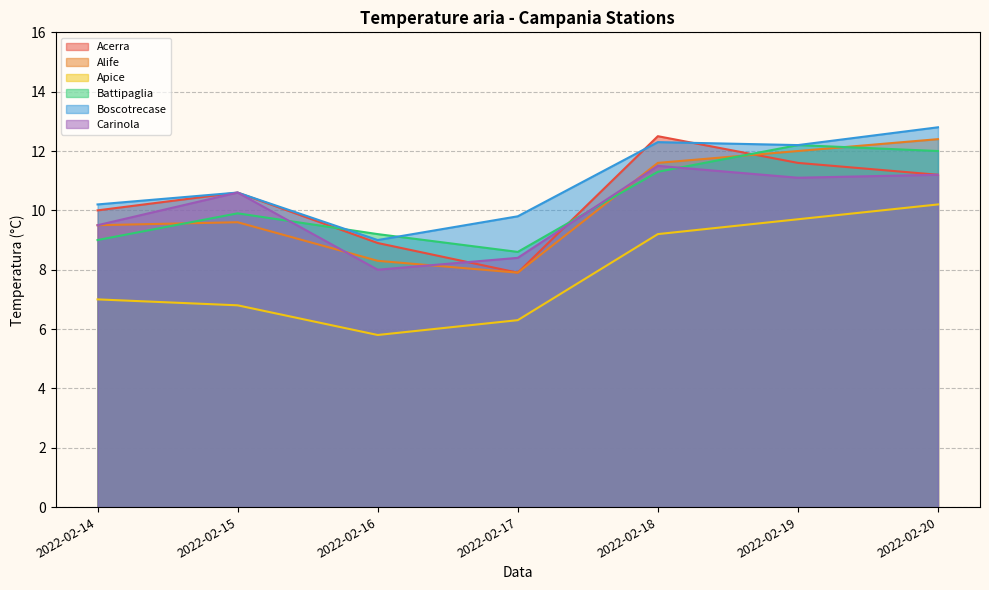

How many times do Carinola and Battipaglia cross each other?

3